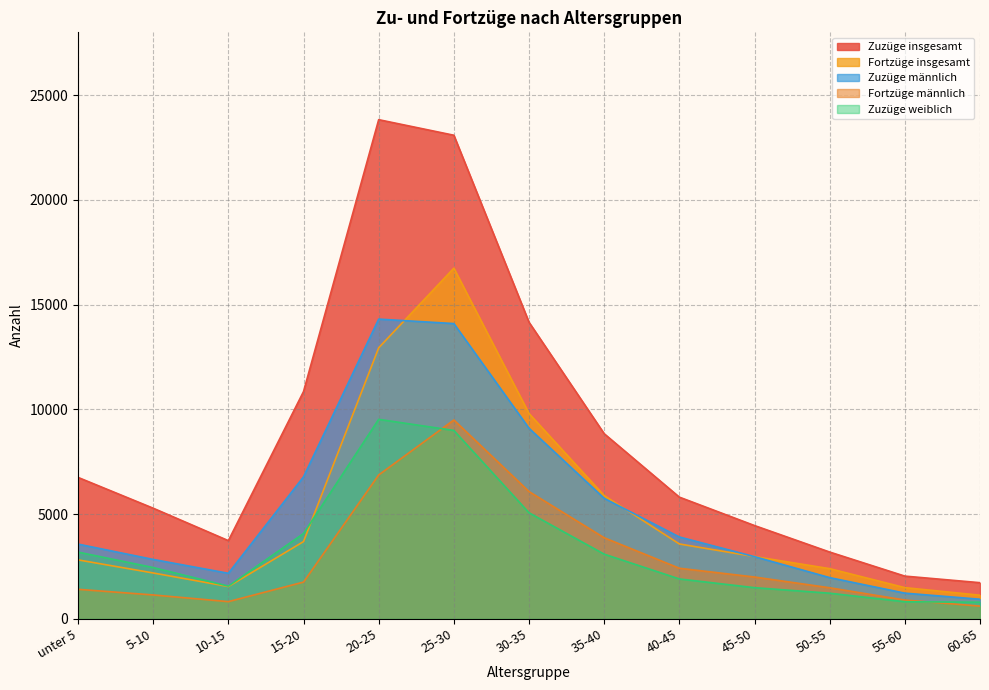

What is the label of the 9th point from the right?

20-25